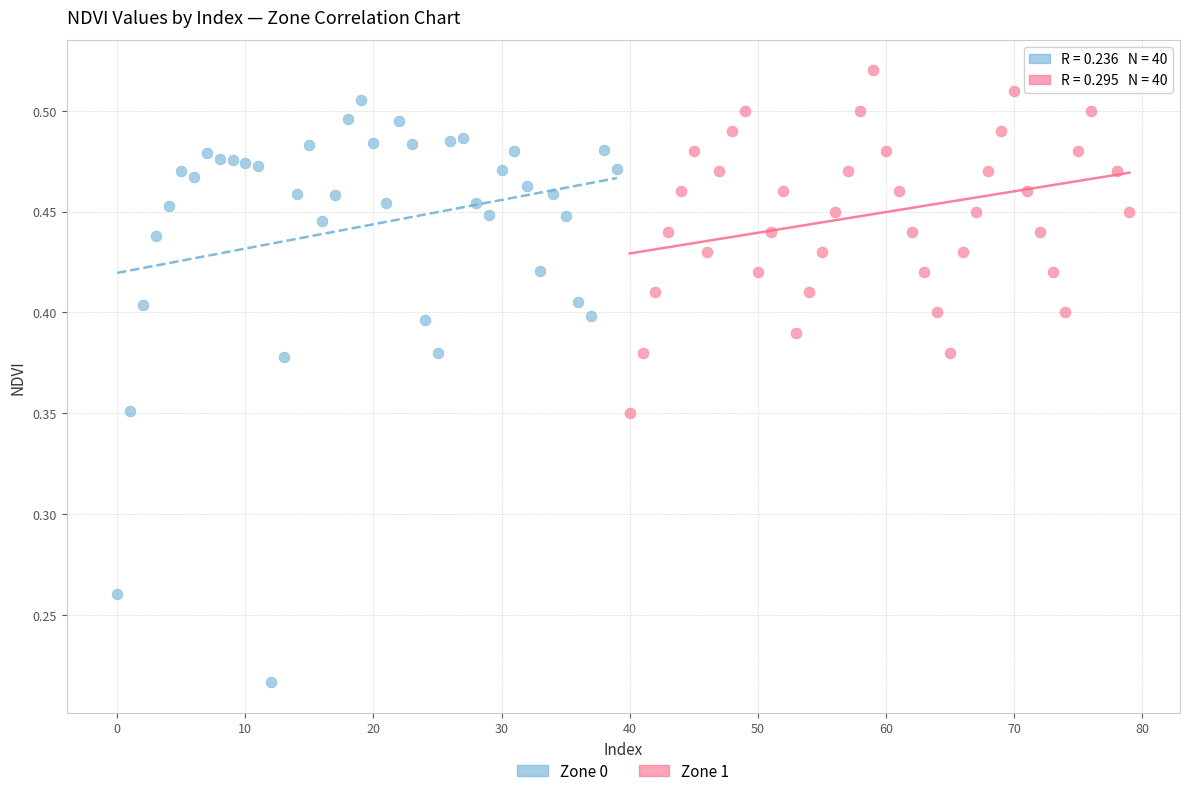

Which series contains the highest Y value?

Zone 1